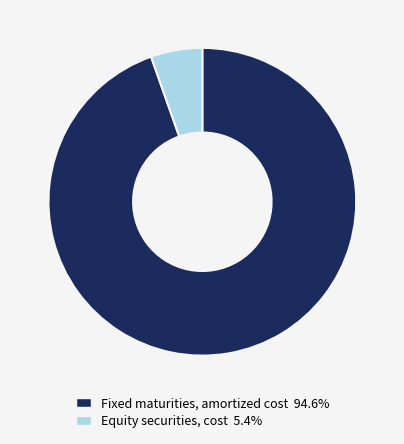

Between Equity securities, cost and Fixed maturities, amortized cost, which is larger?

Fixed maturities, amortized cost